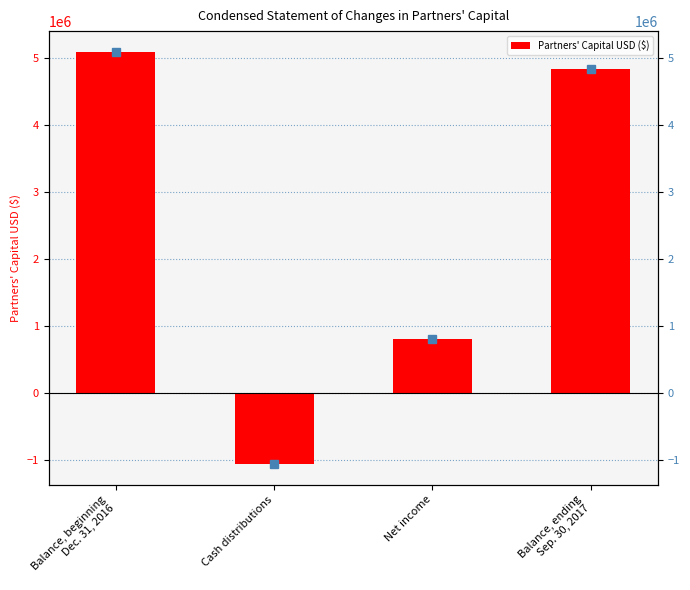

The value at Balance, beginning
Dec. 31, 2016 is 5086801. True or false?

True